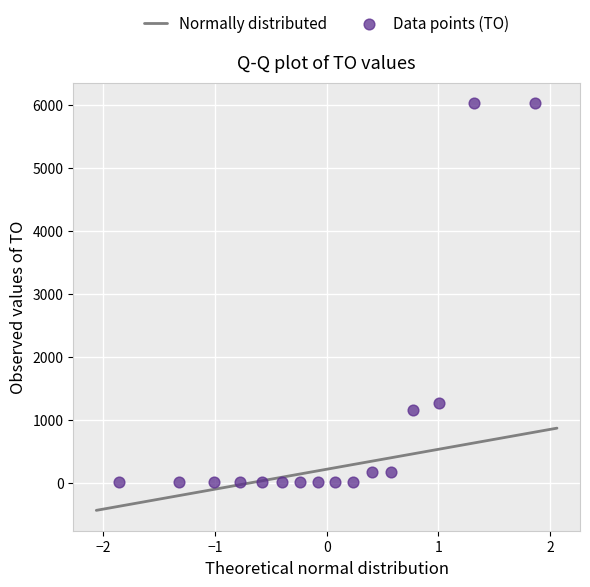

What is the range of Y values (max minus min)?

6010